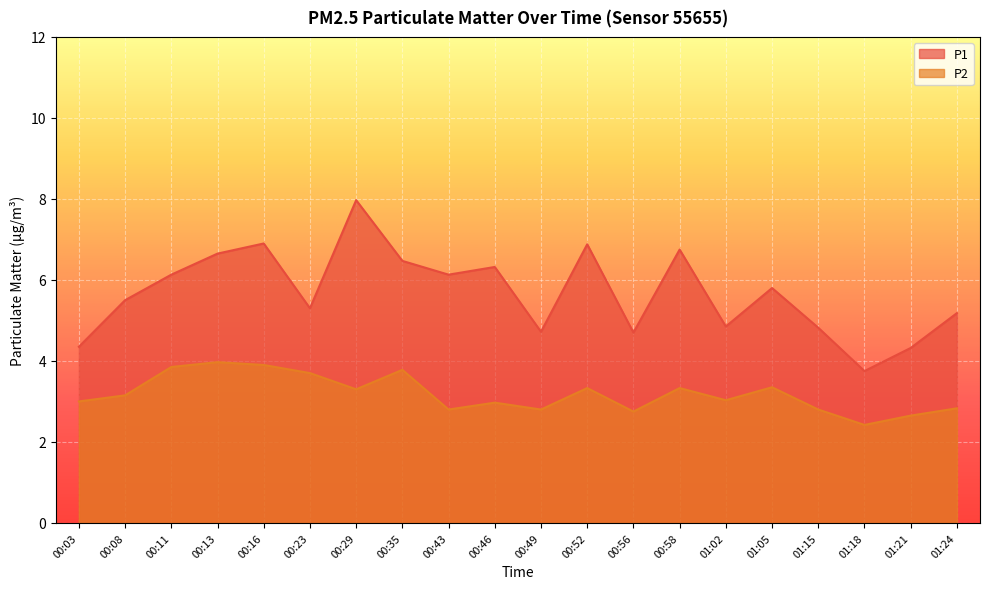

Where is the first local minimum for P1?

00:23